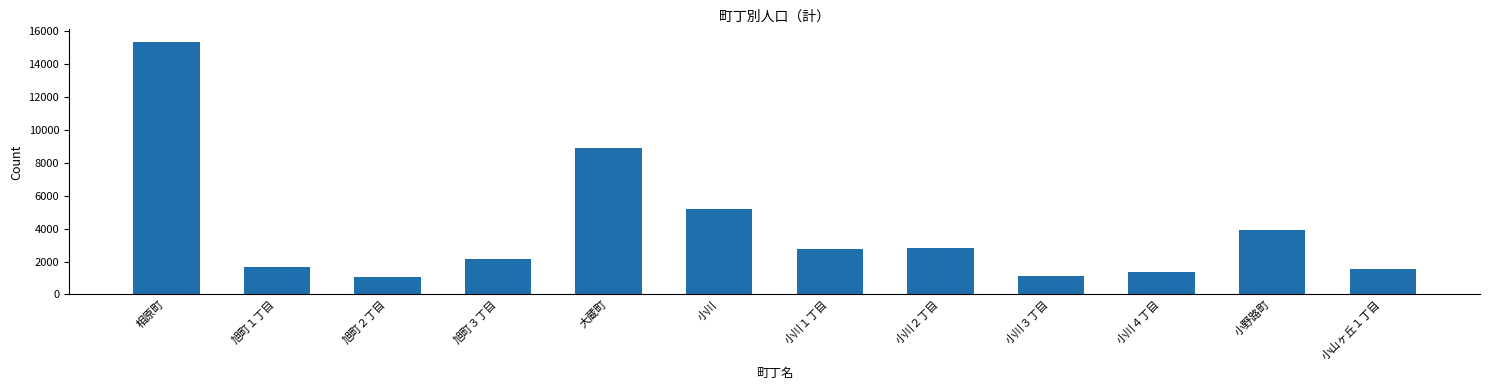

Does the chart contain any negative values?

No